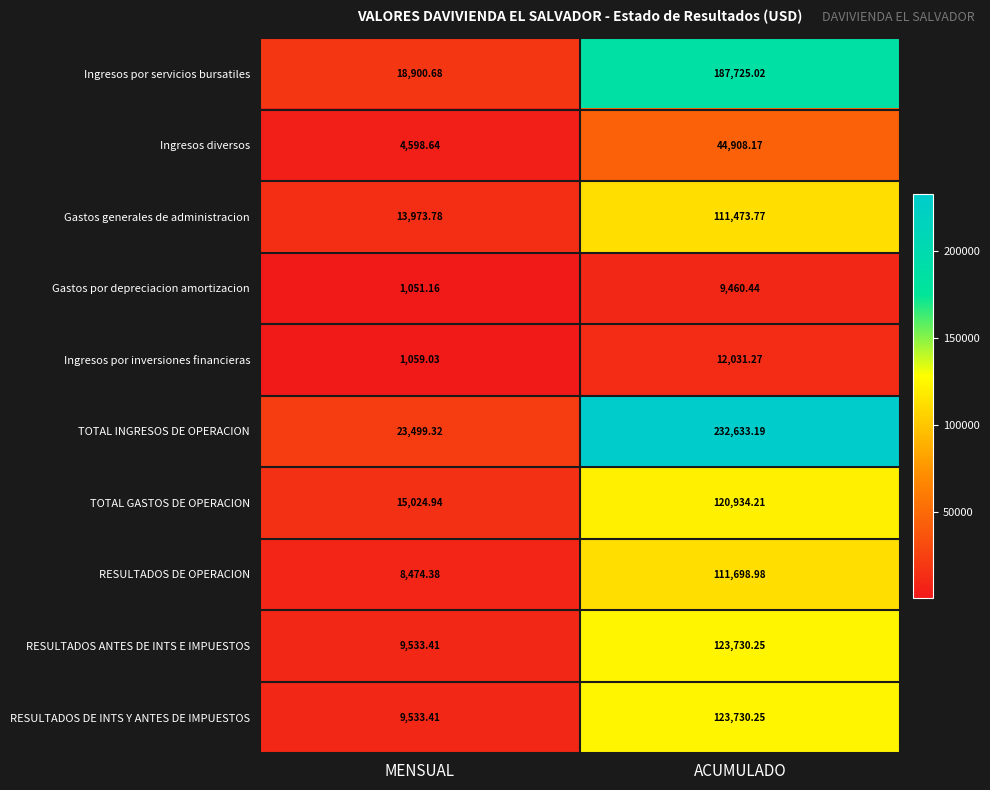

Rank the categories by RESULTADOS DE INTS Y ANTES DE IMPUESTOS value from highest to lowest.

ACUMULADO, MENSUAL